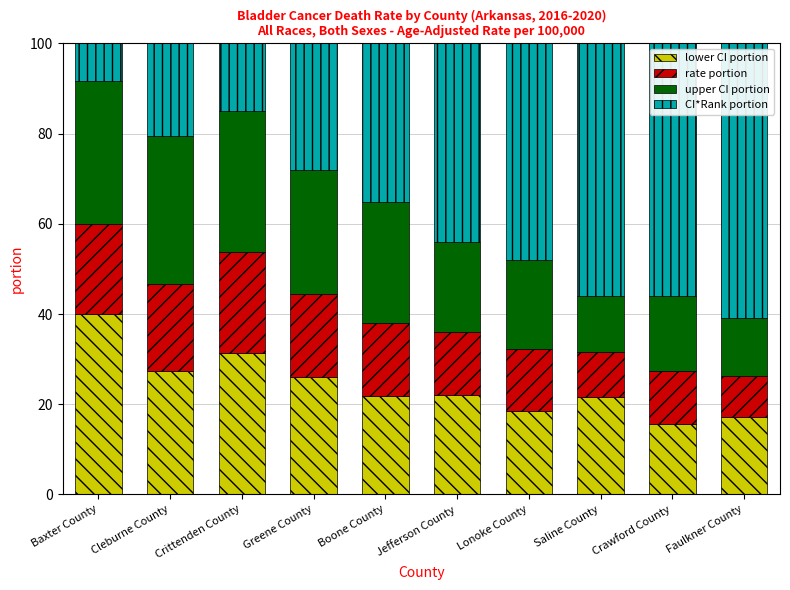

What is the total value across all series at Crawford County?

100.0